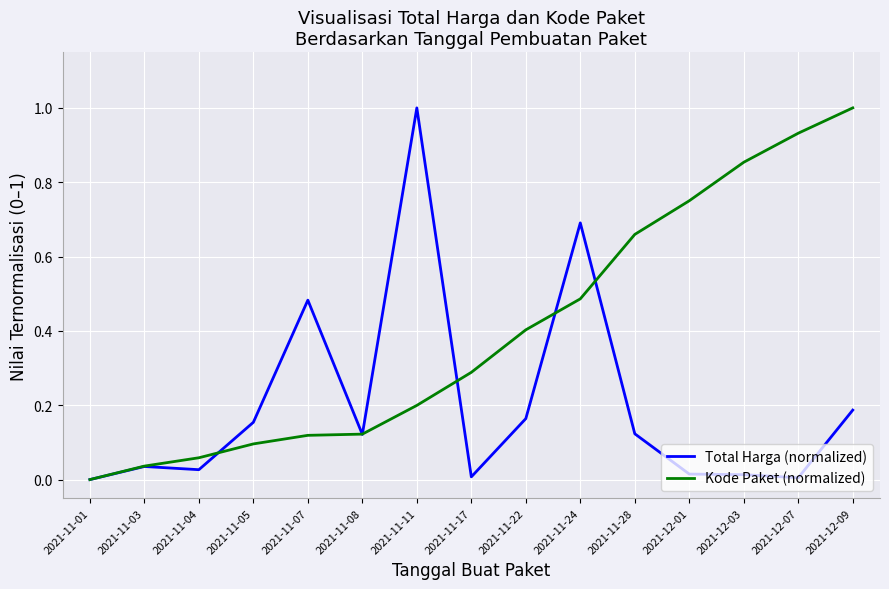

What is the total value across all series at 2021-11-11?

1.2